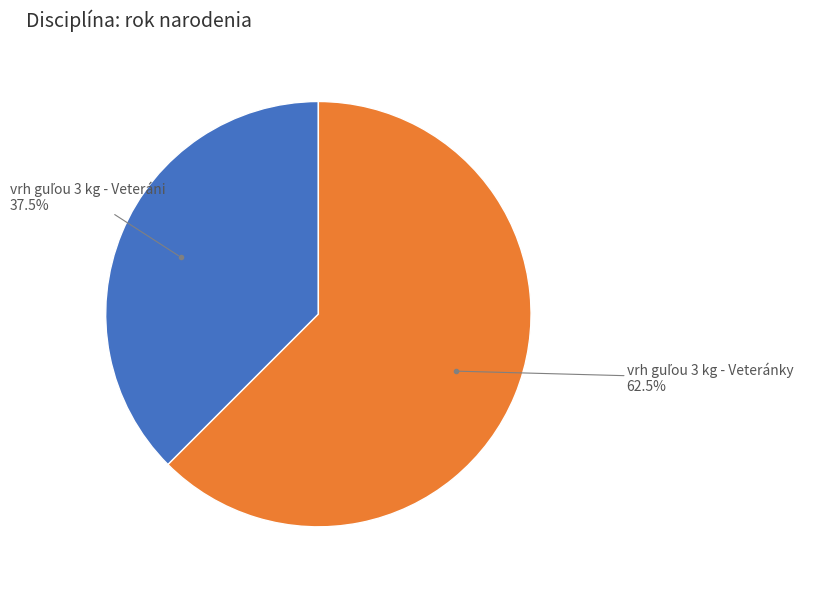

To the nearest percent, what is the difference between the largest and smallest slice percentages?

25%